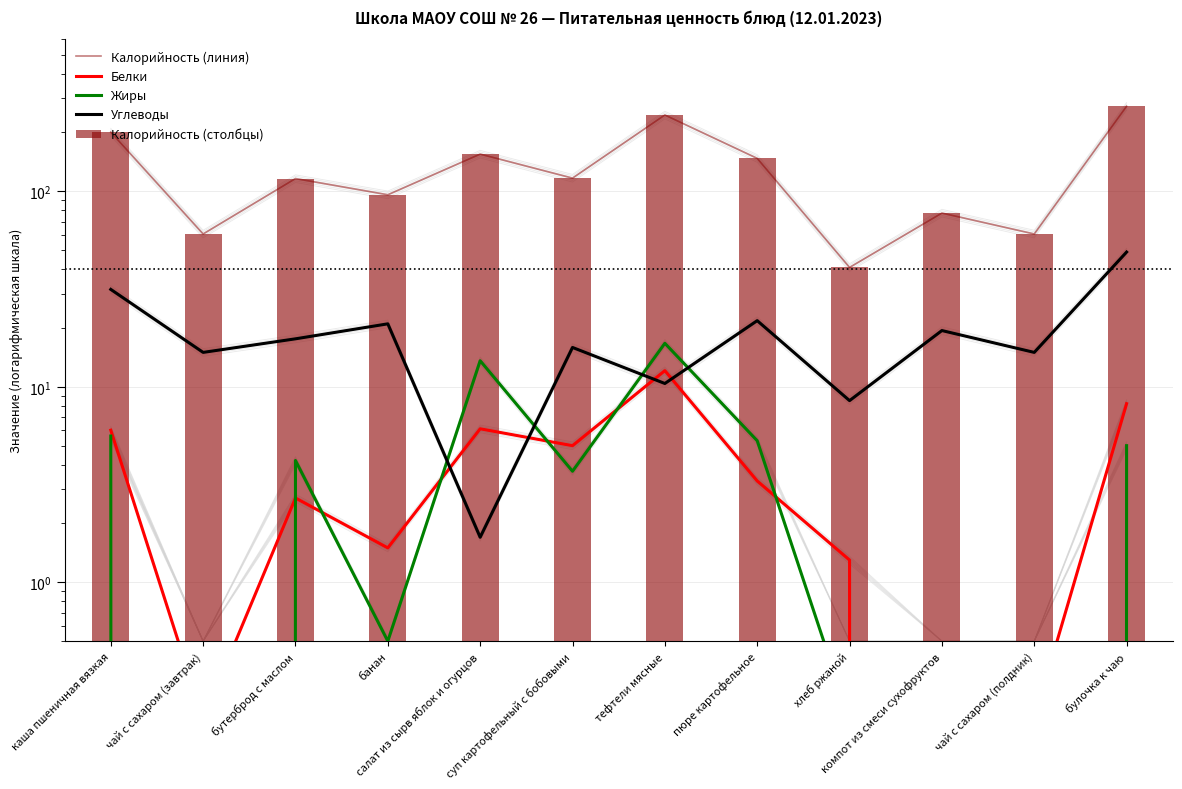

How many groups of bars are there?

12